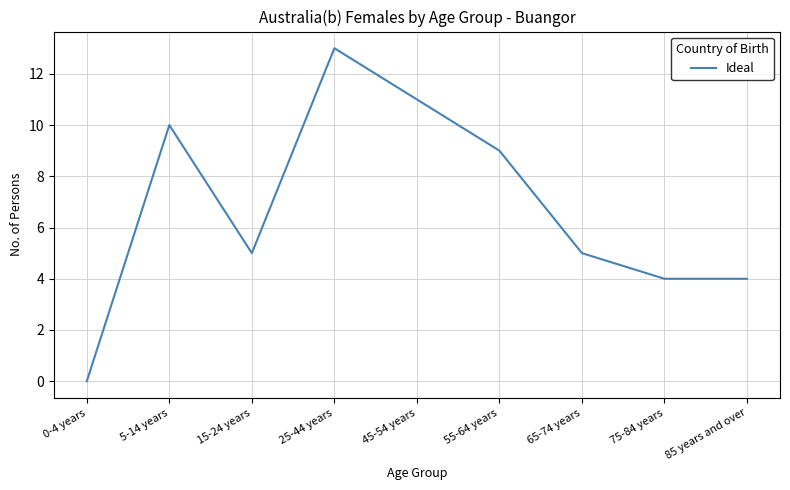

True or false: the data has more than 1 interior local peaks.

True